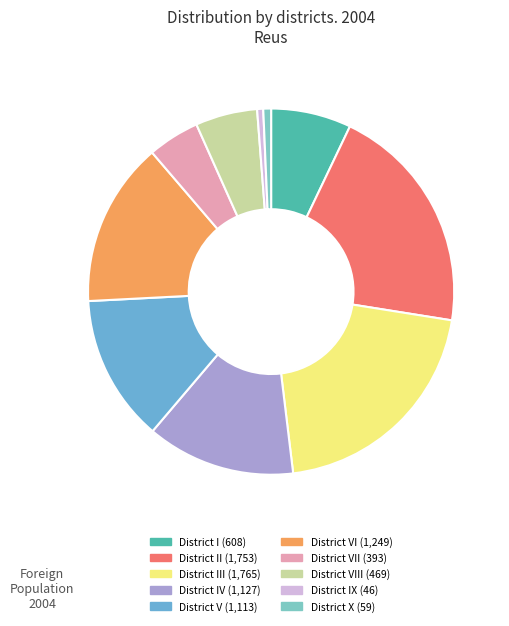

Rank the categories by value from lowest to highest.

District IX, District X, District VII, District VIII, District I, District V, District IV, District VI, District II, District III